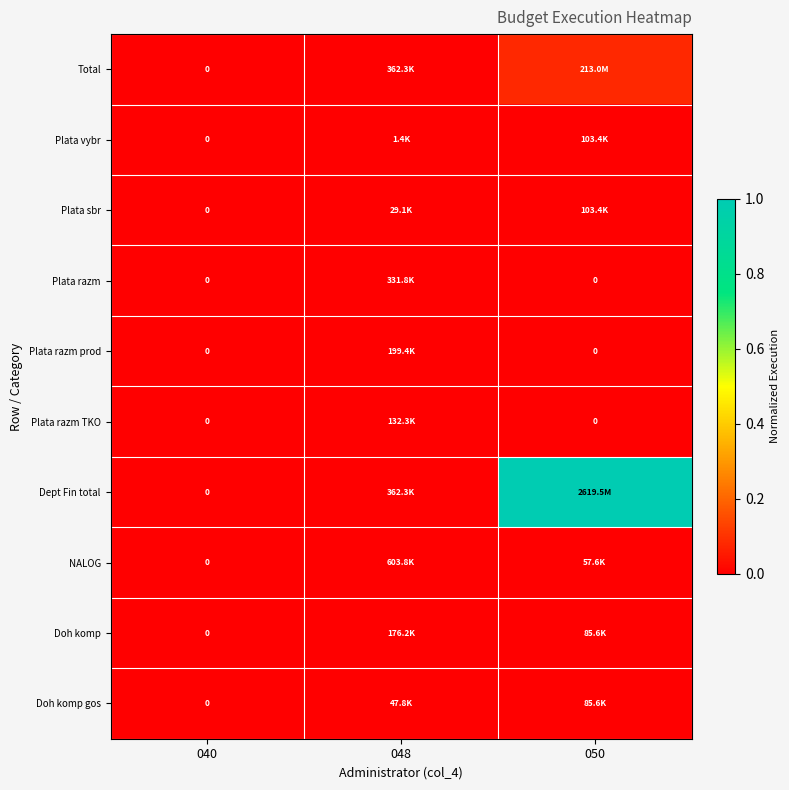

Rank the series at 048 from lowest to highest value.

Plata vybr, Plata sbr, Doh komp gos, Plata razm TKO, Doh komp, Plata razm prod, Plata razm, Total, Dept Fin total, NALOG